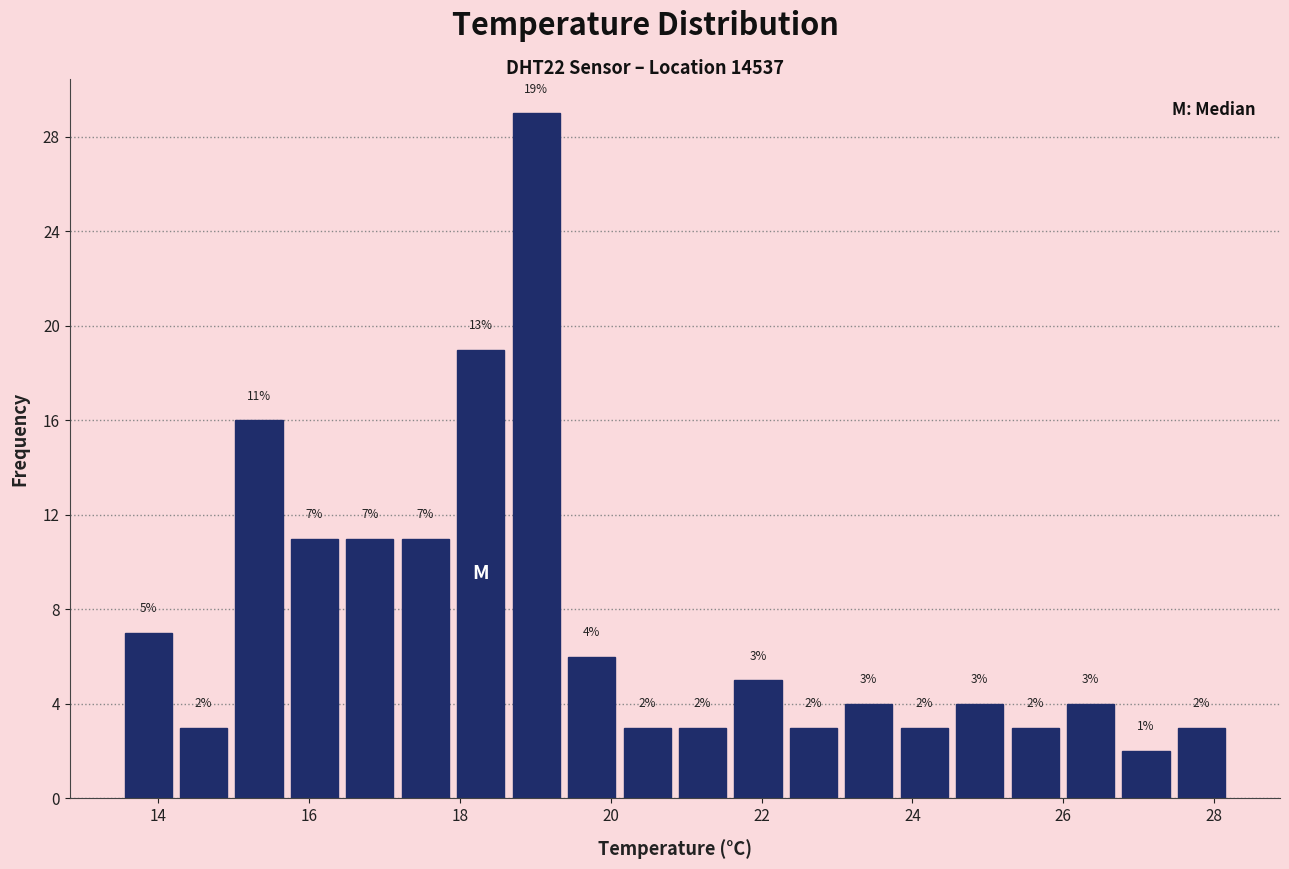

Around what value on the x-axis is the tallest bar? Give the approximate position of its centre, as read against the axis.

19.0